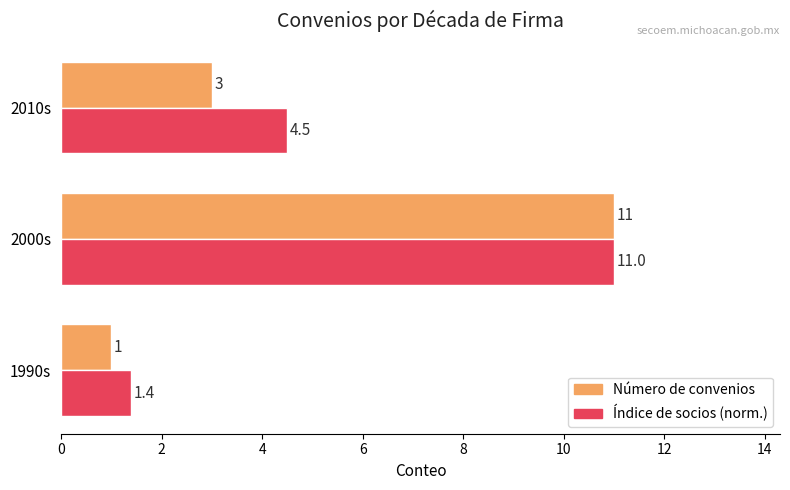

Rank the series at 2010s from lowest to highest value.

Número de convenios, Índice de socios (norm.)